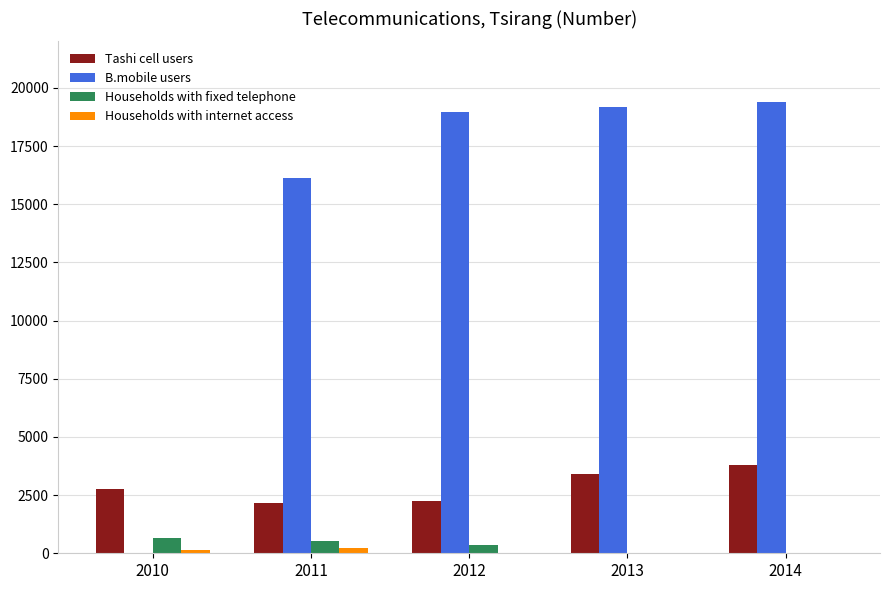

True or false: B.mobile users has a value of 9109 at 2014.

False